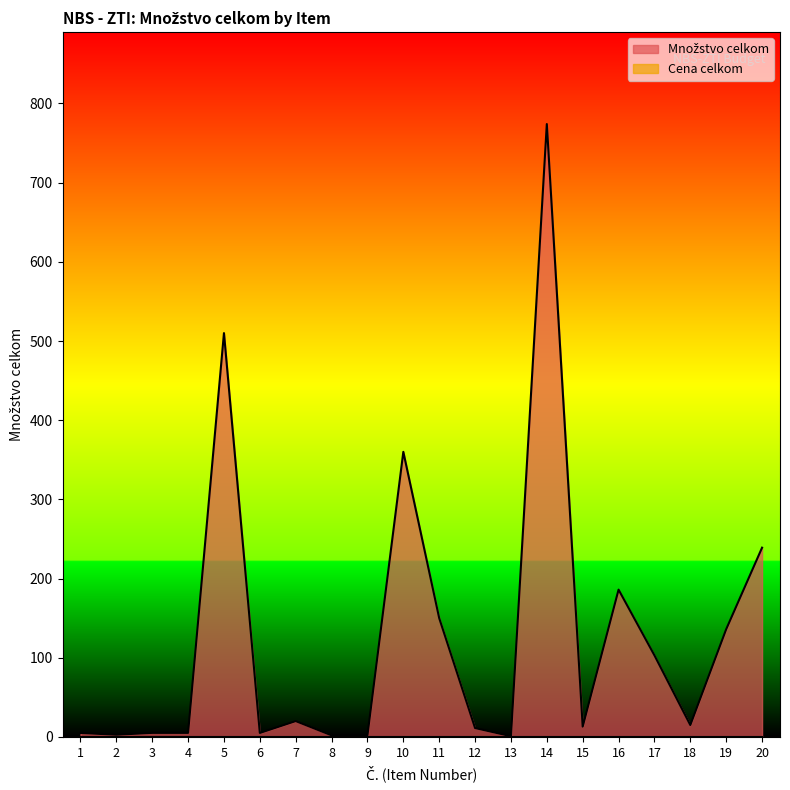

What is the difference between the maximum and minimum values?

773.1